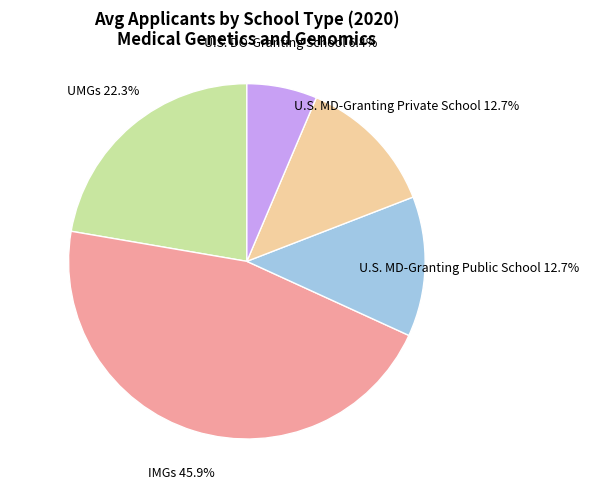

Is there a majority slice in this chart?

No